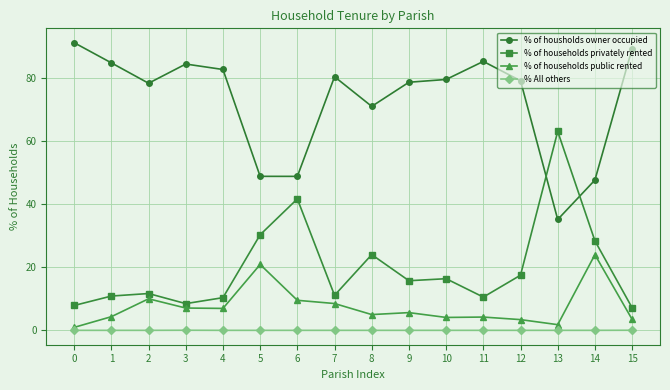

What is the difference between the second highest and minimum values in the % of housholds owner occupied series?

54.2